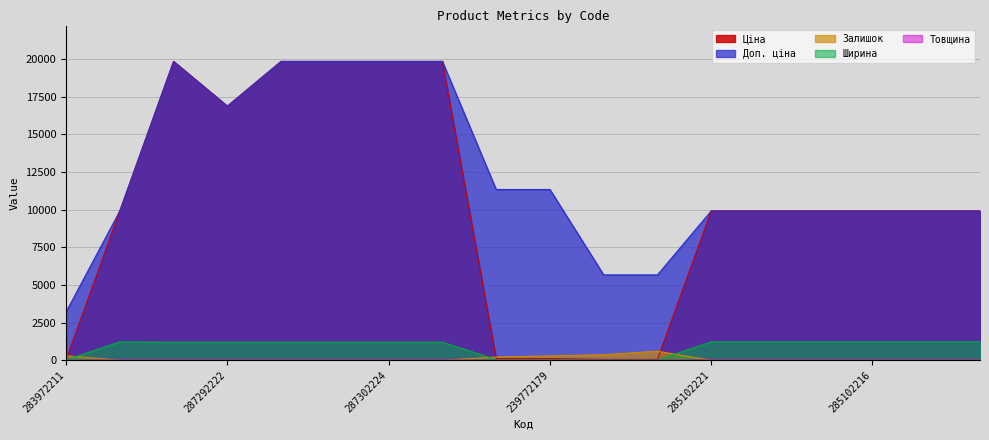

The Доп. ціна series shows 9908.5 at 285102120. True or false?

True